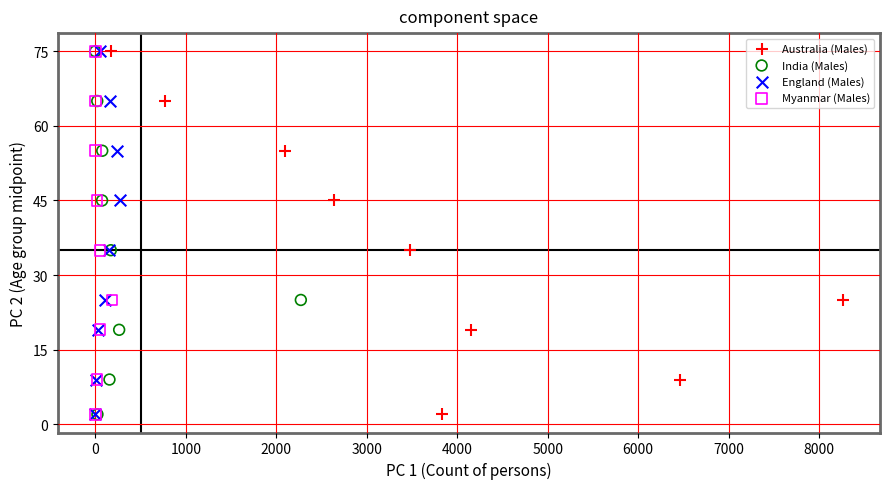

What are all the series names shown in the legend?

Australia (Males), India (Males), England (Males), Myanmar (Males)